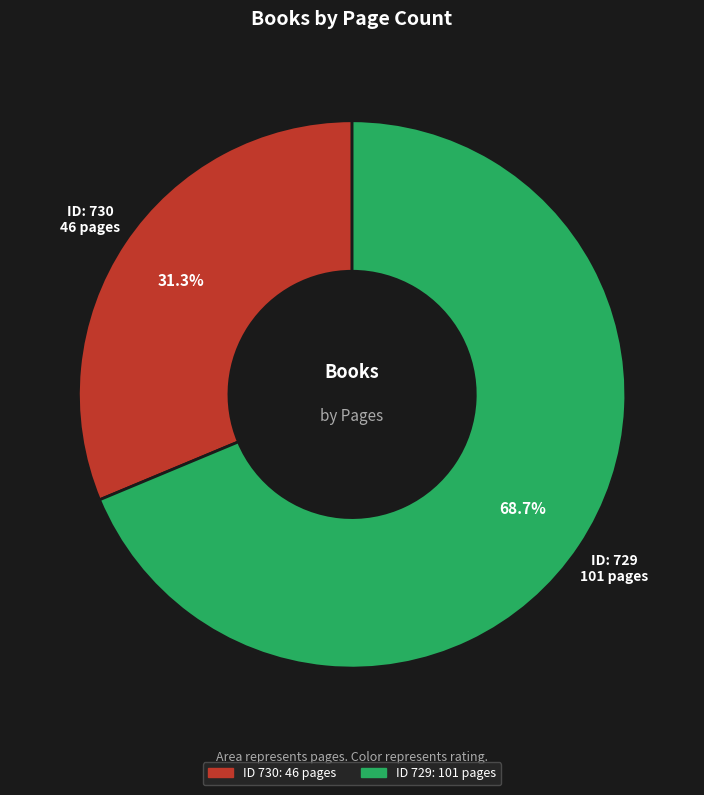

Is there a majority slice in this chart?

Yes